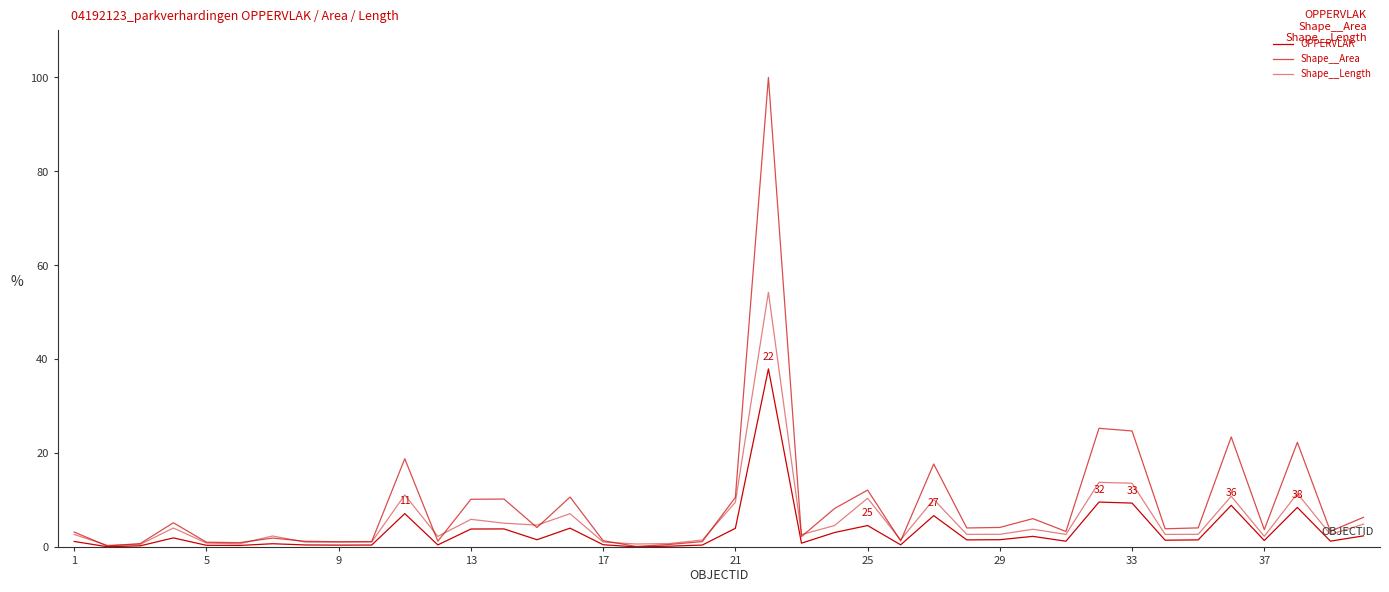

Which series has the largest total across all categories?

Shape__Area